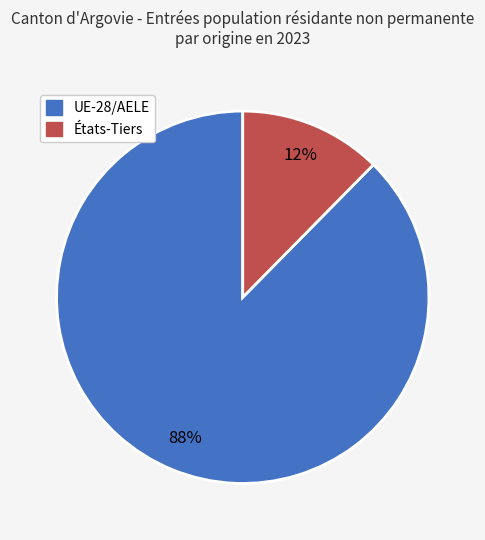

Which slice is the largest?

UE-28/AELE